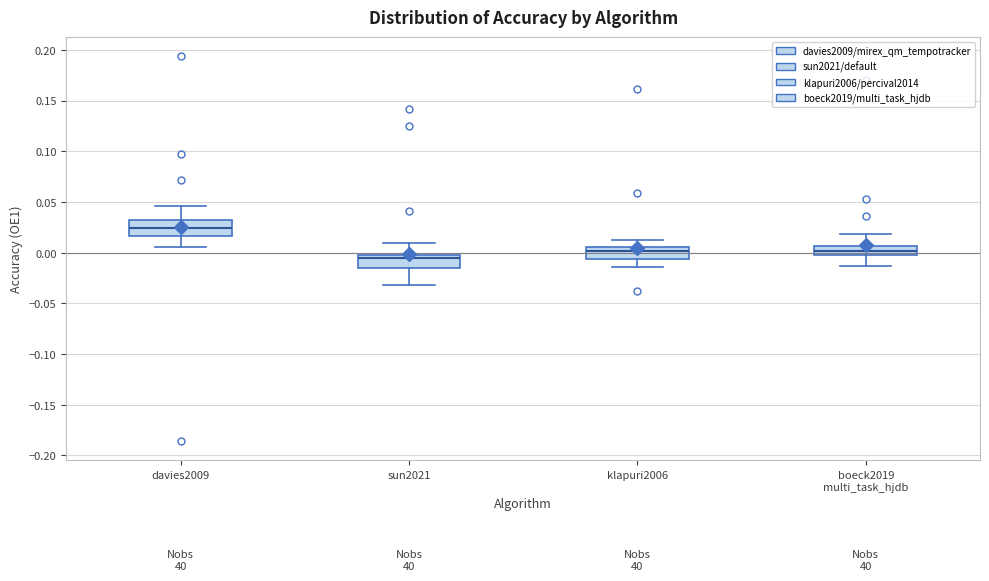

Reading left to right, read every box against the y-axis: the position of its median line, the range the box covers, and the ends of its whiskers. The values are not printed on the chart, so give them approximately, as read against the axis.

davies2009: median 0.025, box 0.015 to 0.030, whiskers 0.005 to 0.045
sun2021: median -0.005, box -0.015 to 0.000, whiskers -0.030 to 0.010
klapuri2006: median 0.000, box -0.005 to 0.005, whiskers -0.015 to 0.015
boeck2019 multi_task_hjdb: median 0.000 (inside the box), box 0.000 to 0.005, whiskers -0.015 to 0.020